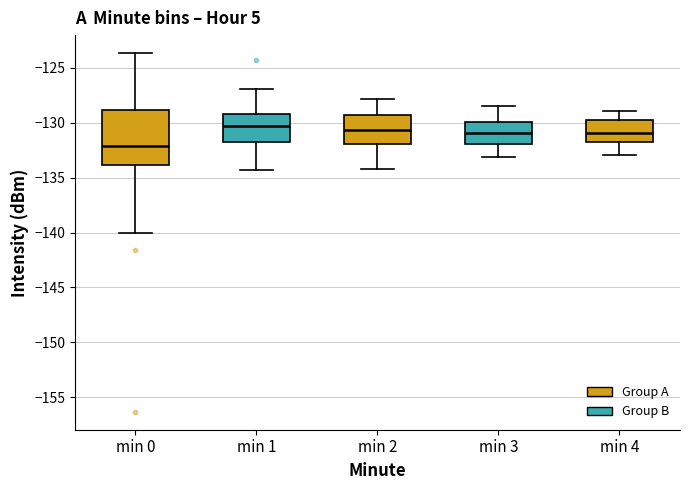

Where does the upper whisker of the box for min 3 end on the y-axis? The values are not printed on the chart, so give them approximately, as read against the axis.

-128.5